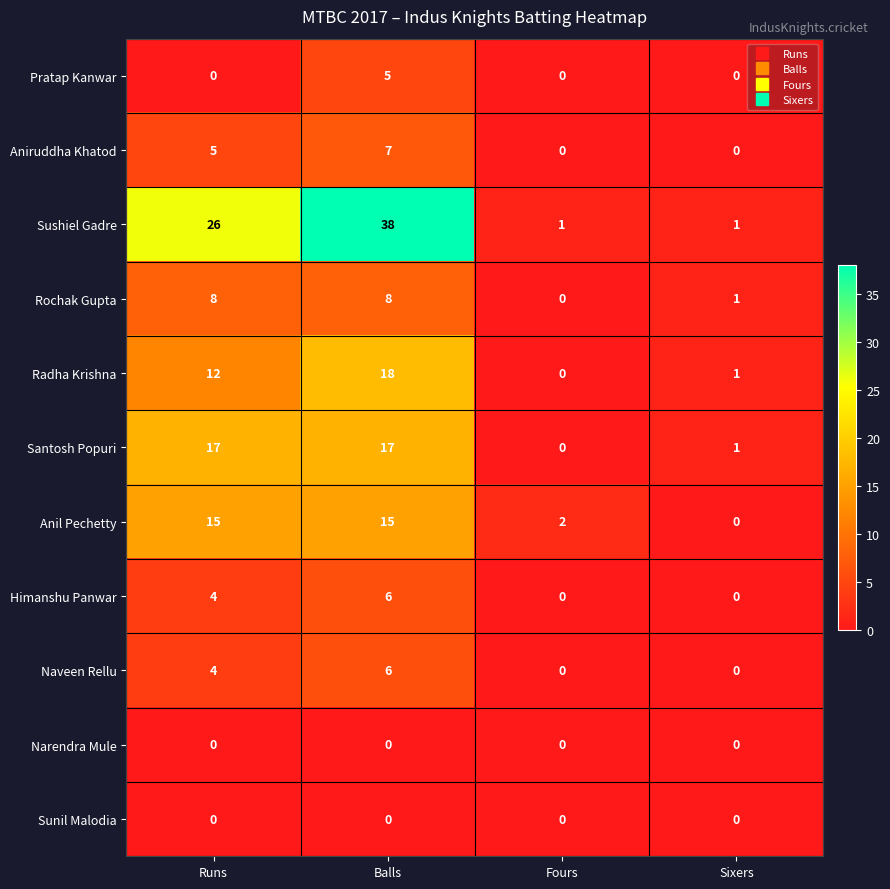

What is the sum of all Naveen Rellu values?

10